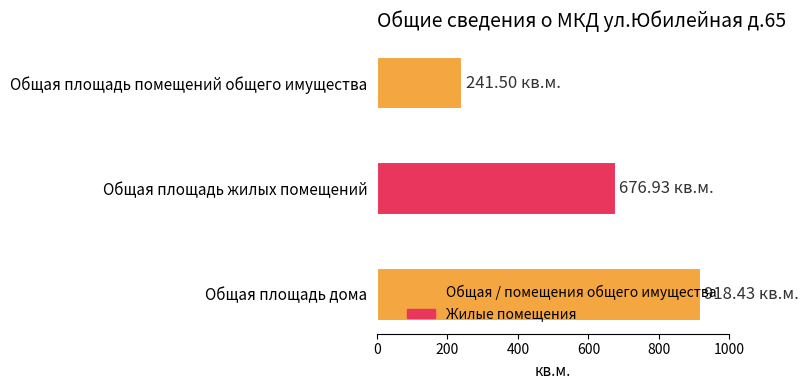

What is the difference between the maximum and minimum values?

676.9